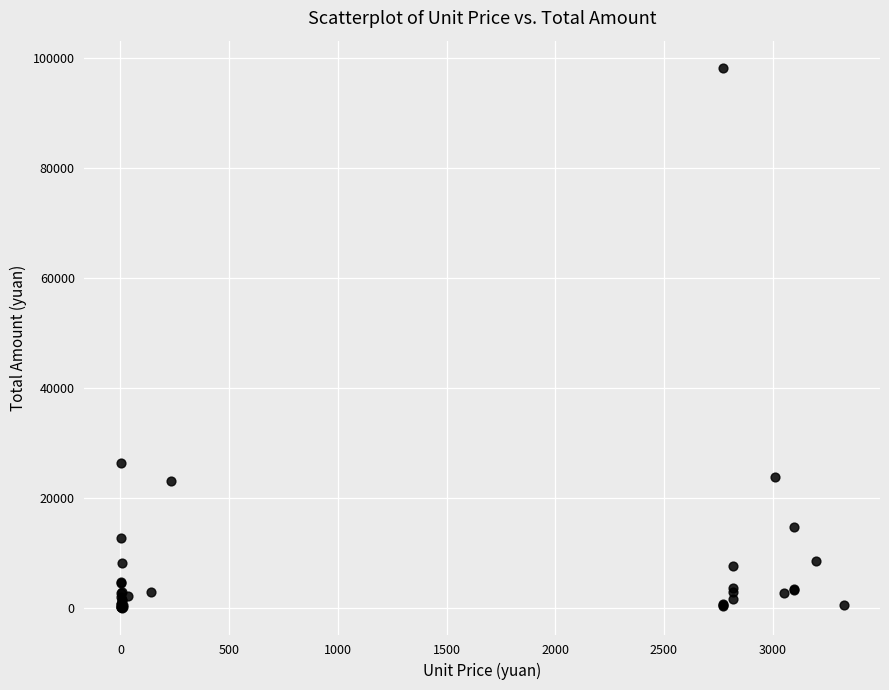

What Y value in the scatter plot is closest to 49168?

26387.6